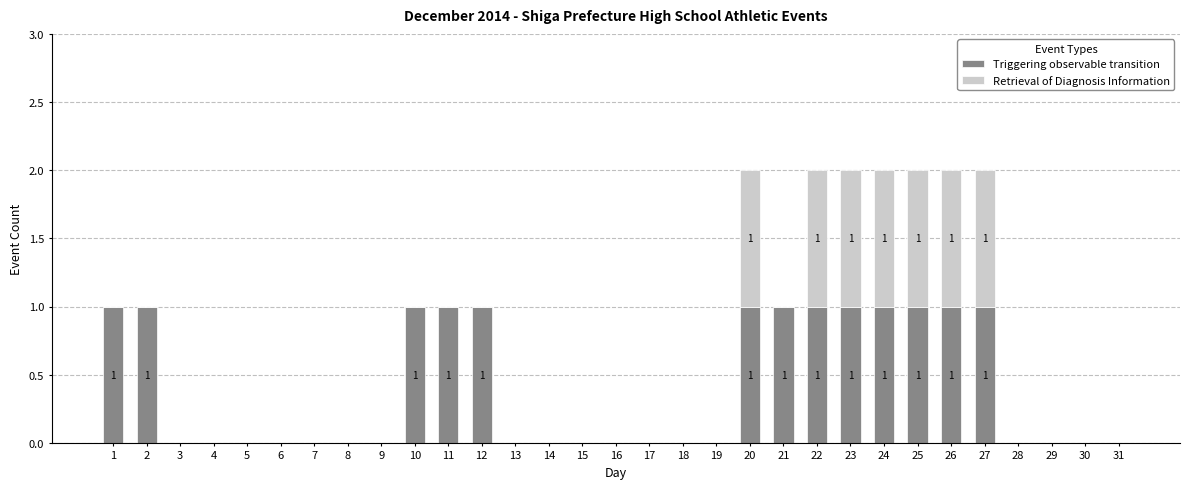

True or false: Triggering observable transition has a value of 0 at 29.

True